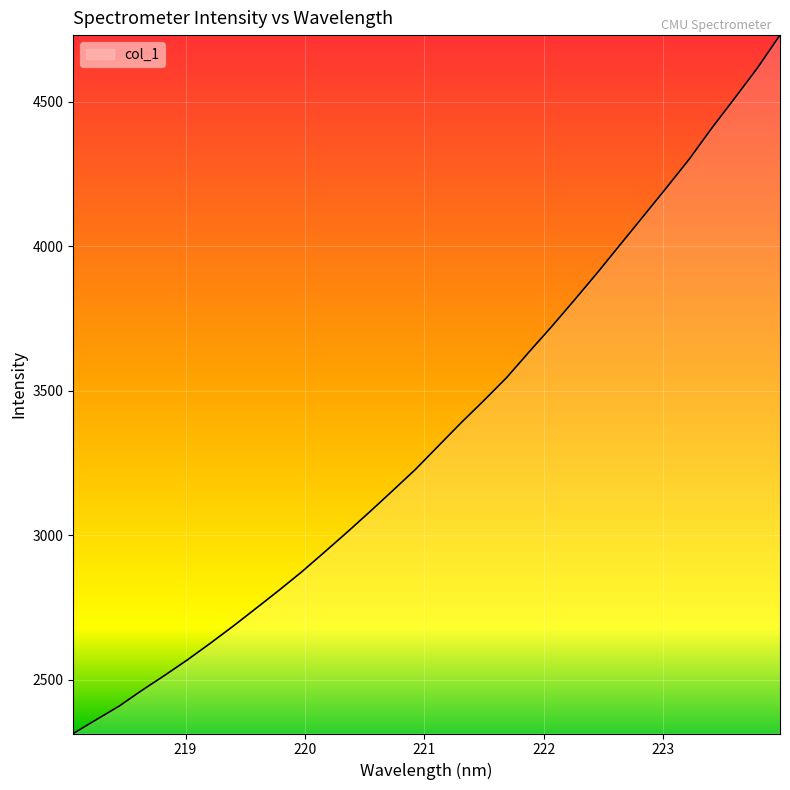

What is the greatest value displayed?

4730.2